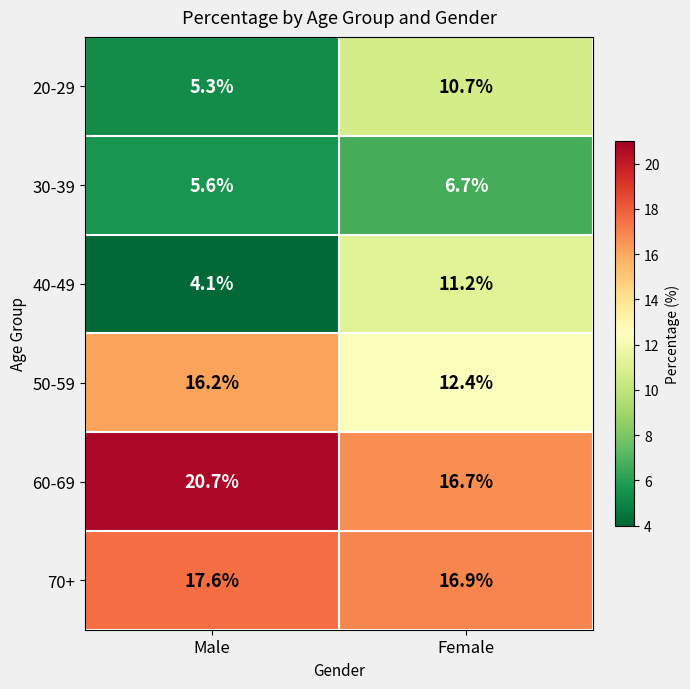

Which series has the widest spread of values?

40-49